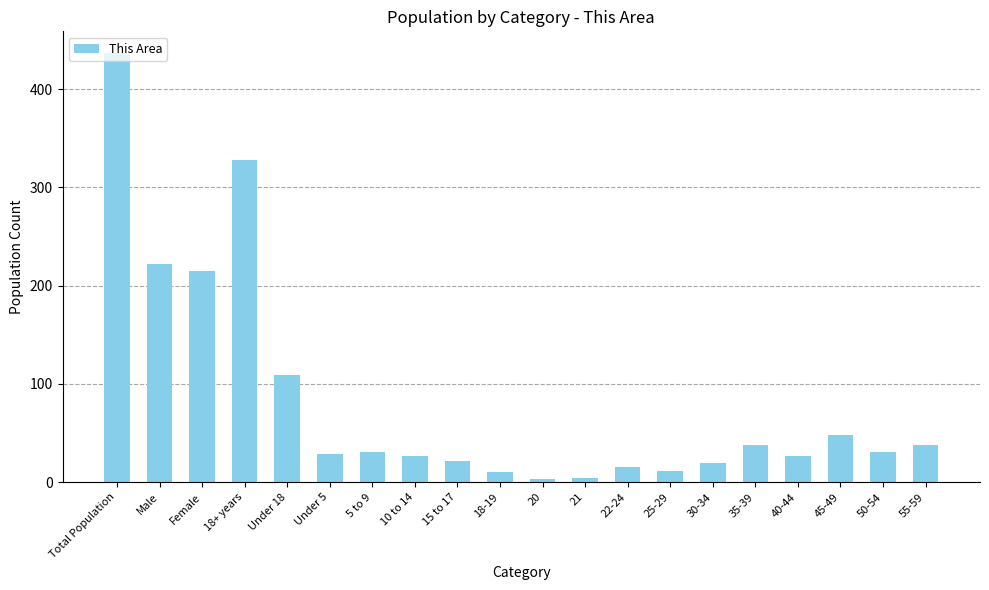

Which label corresponds to the largest value in the chart?

Total Population